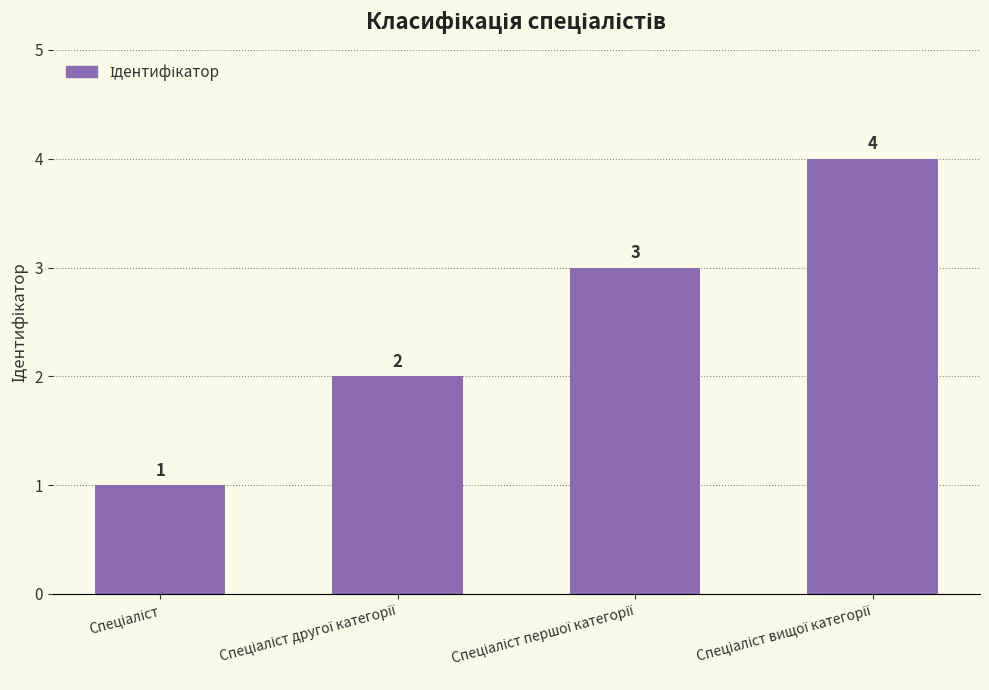

Count the number of categories in the chart.

4